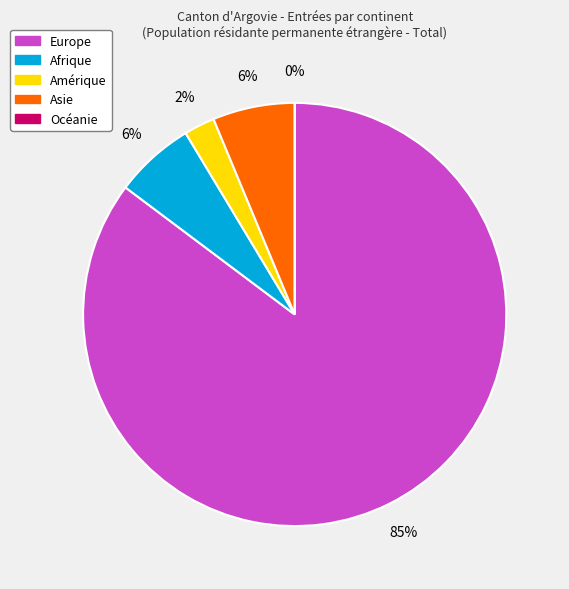

How many segments does this pie chart have?

5